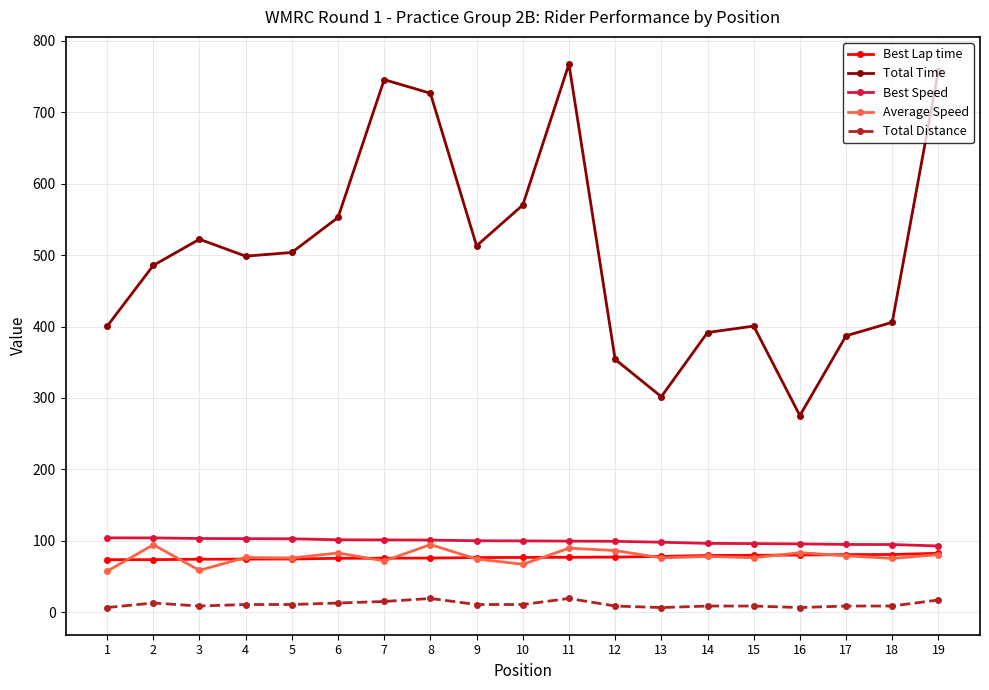

Which series changed the most between 1 and 7?

Total Time